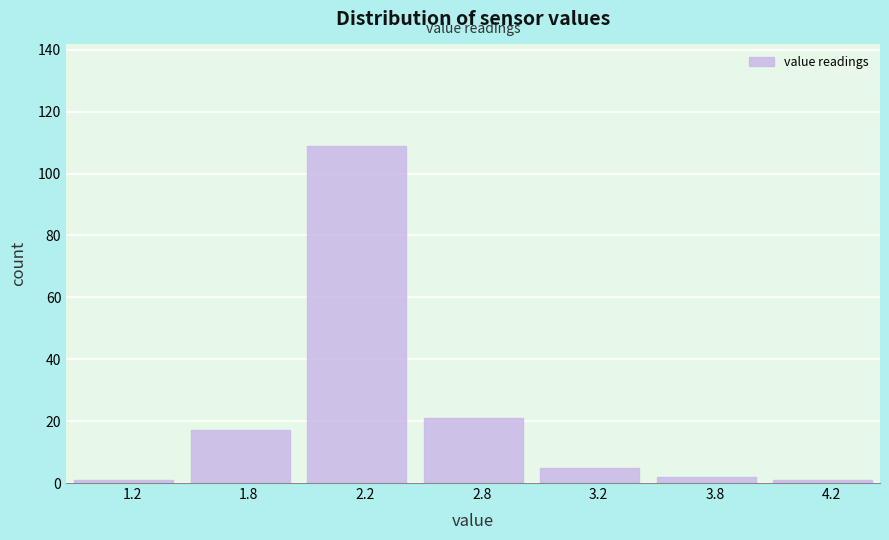

Reading right to left, extract all data points from this chart.

1	2	5	21	109	17	1